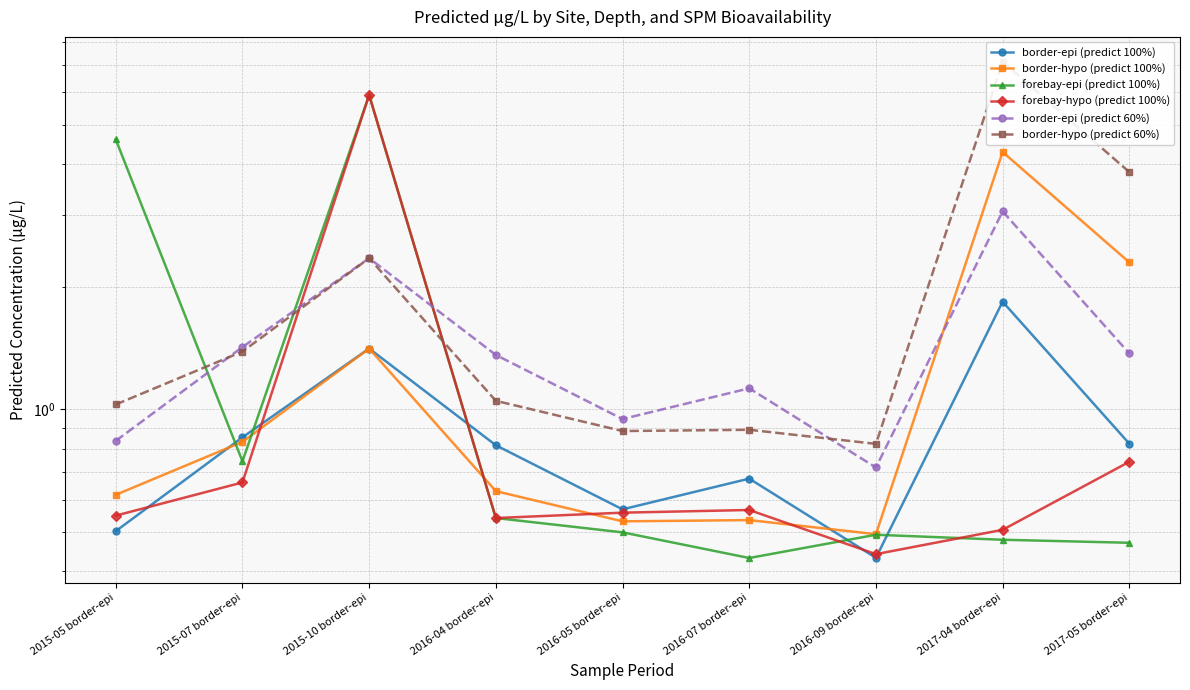

Rank the categories by forebay-epi (predict 100%) value from lowest to highest.

2016-07 border-epi, 2017-05 border-epi, 2017-04 border-epi, 2016-09 border-epi, 2016-05 border-epi, 2016-04 border-epi, 2015-07 border-epi, 2015-05 border-epi, 2015-10 border-epi